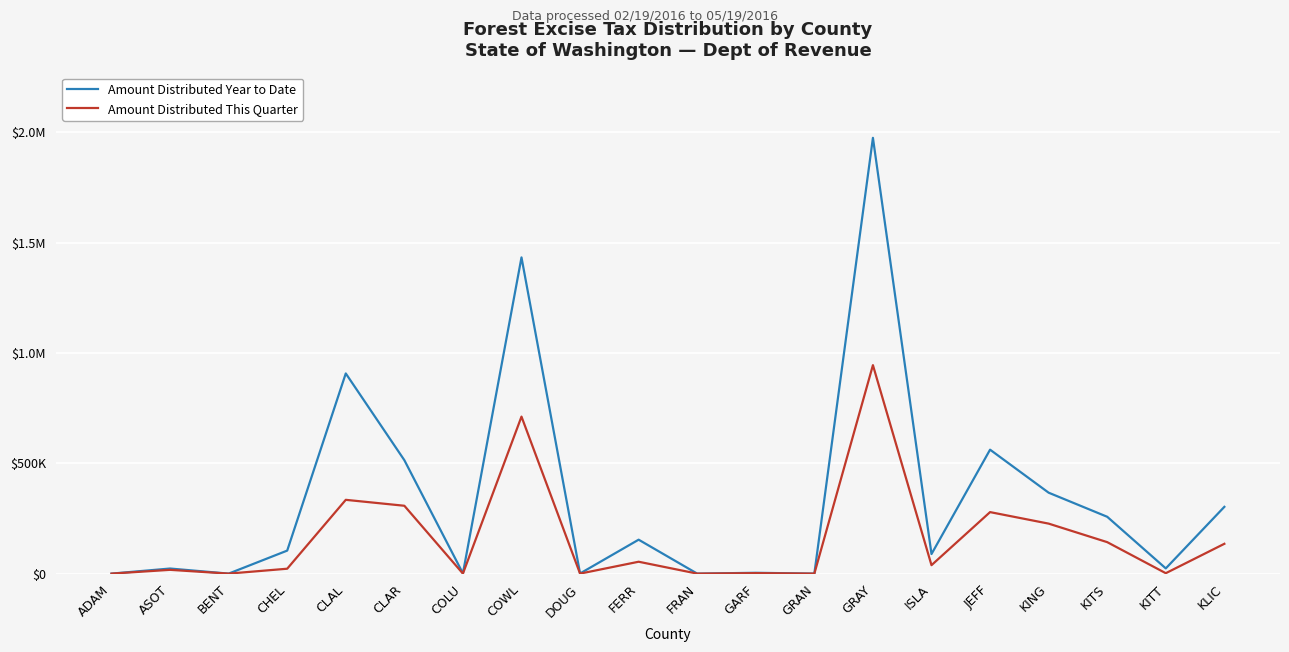

Is the value of Amount Distributed This Quarter at FRAN greater than the value of Amount Distributed Year to Date at CHEL?

No